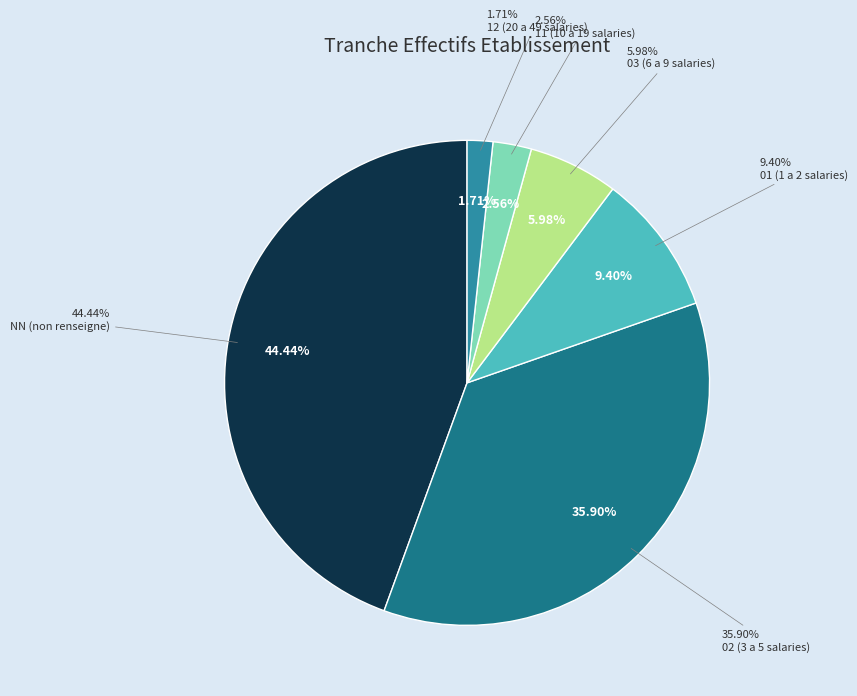

Which category has the smallest portion of the pie?

12